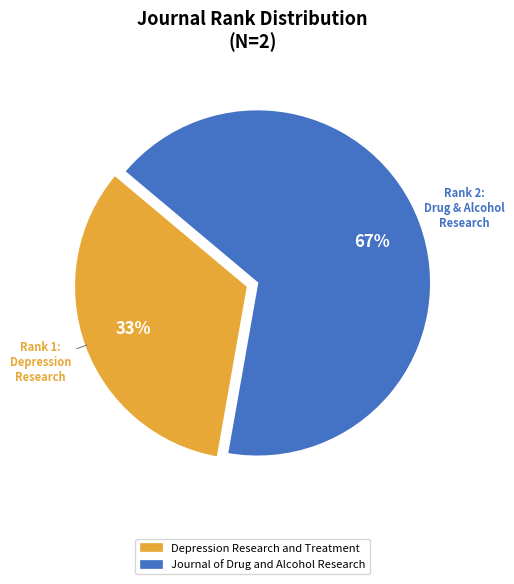

The Depression Research and Treatment slice represents 33% of the pie. True or false?

True